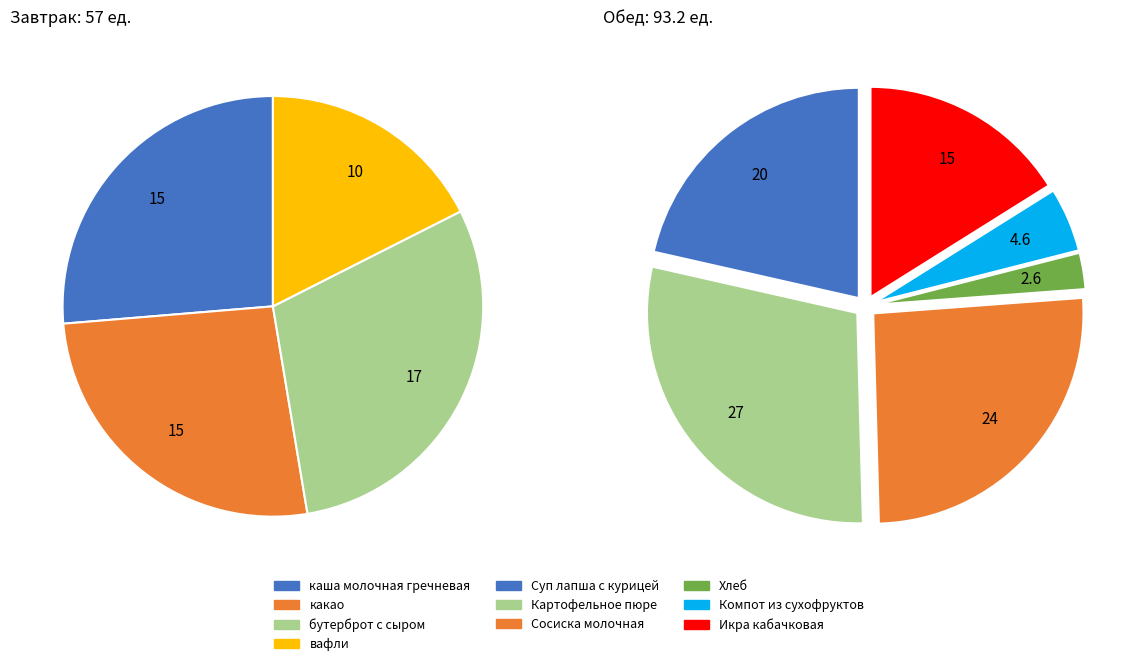

Count the number of slices in the pie.

10